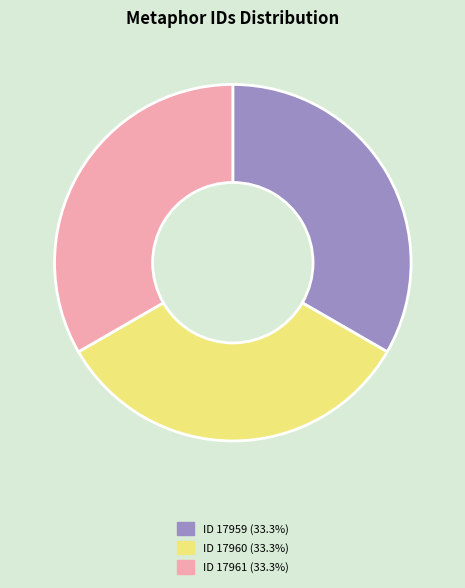

Is there a majority slice in this chart?

No